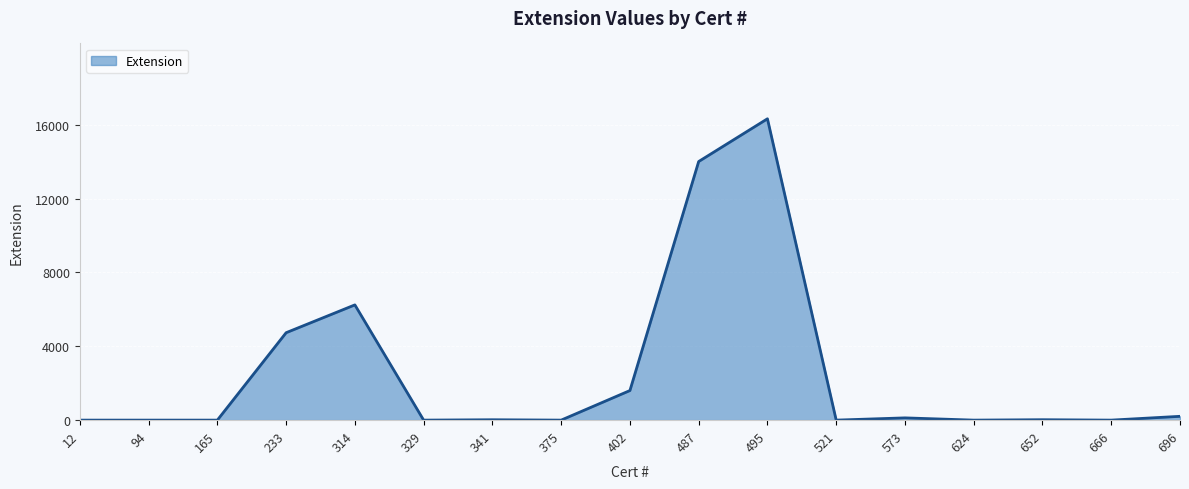

How many lines are shown in the chart?

1